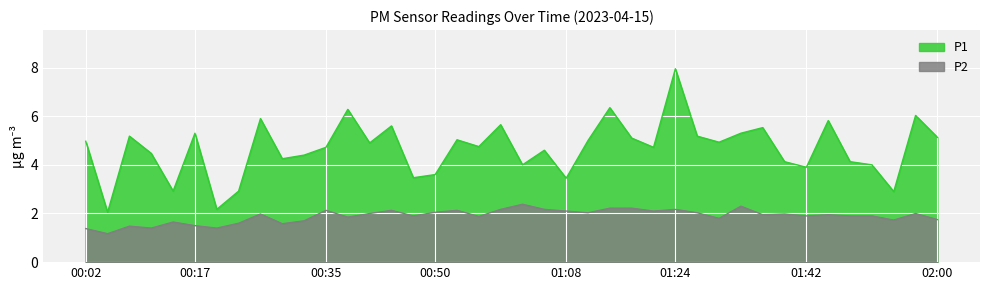

What is the average value of the P2 series?

1.9